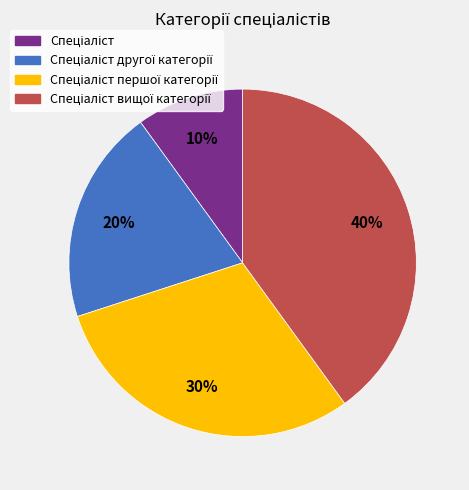

Does any single category account for the majority?

No